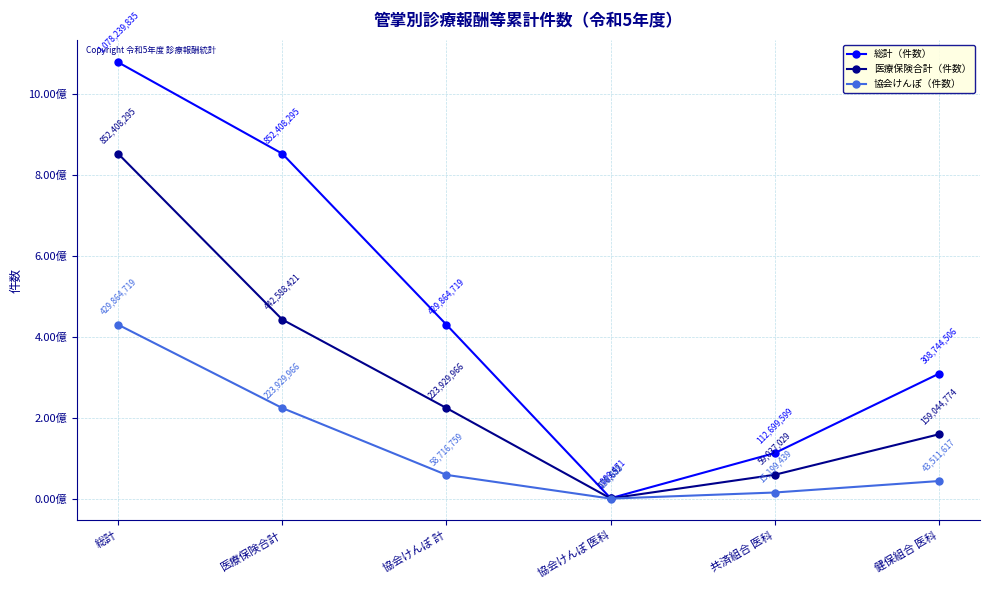

What are all the series names shown in the legend?

総計（件数）, 医療保険合計（件数）, 協会けんぽ（件数）